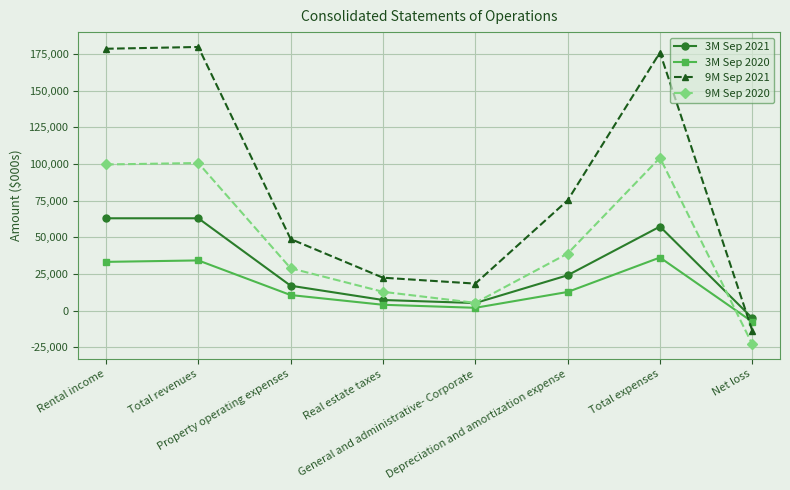

What are all the series names shown in the legend?

3M Sep 2021, 3M Sep 2020, 9M Sep 2021, 9M Sep 2020